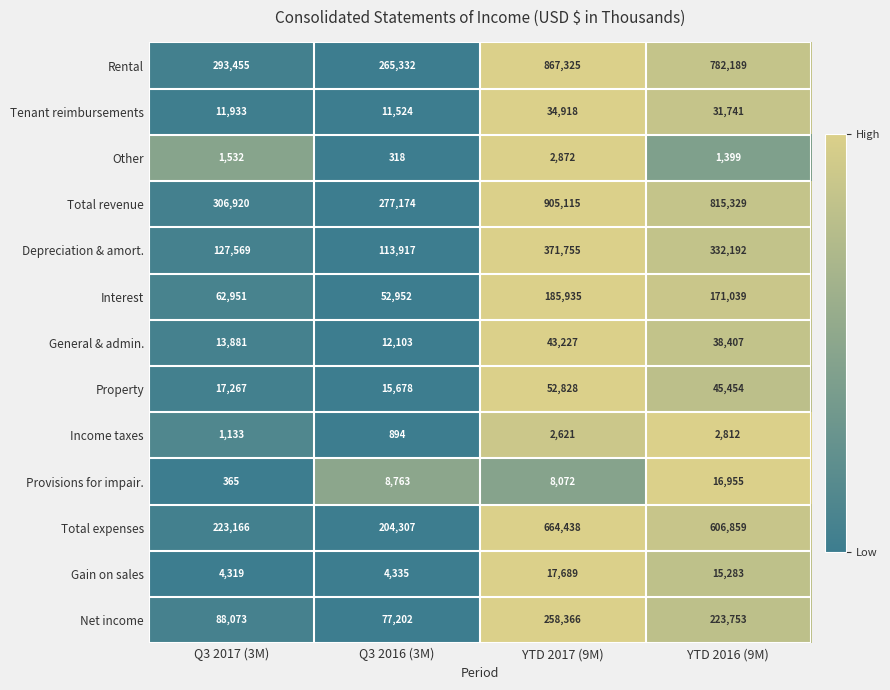

Count the number of categories in the chart.

4